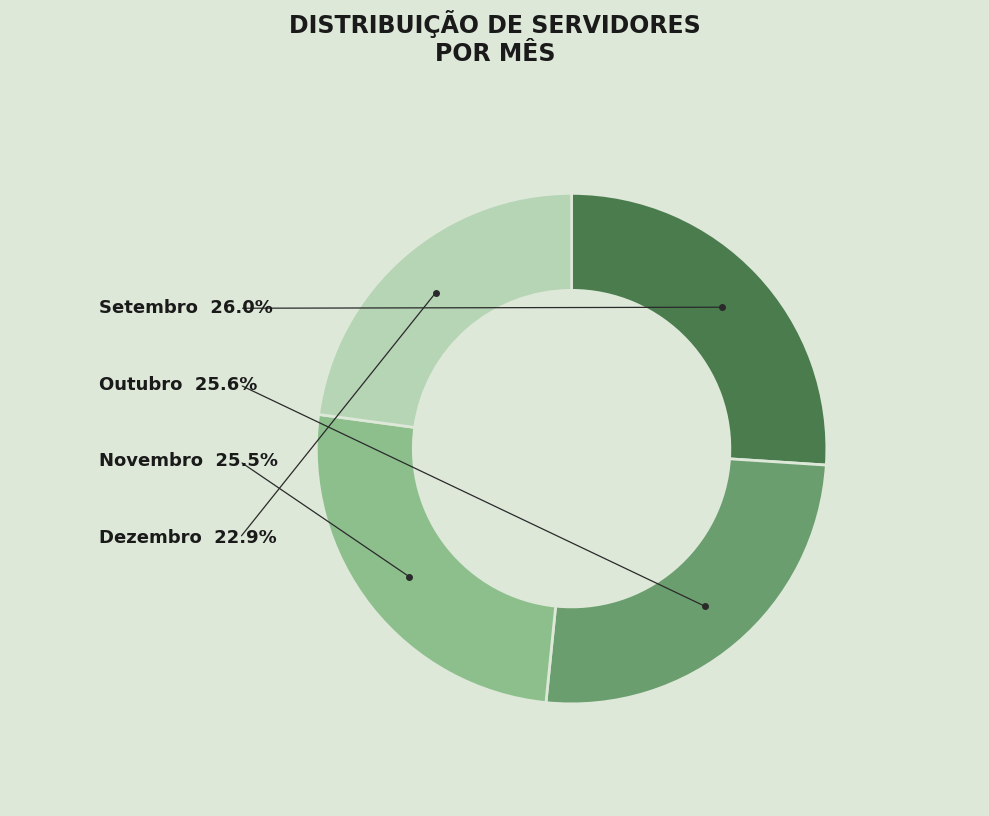

Between Setembro and Dezembro, which is larger?

Setembro